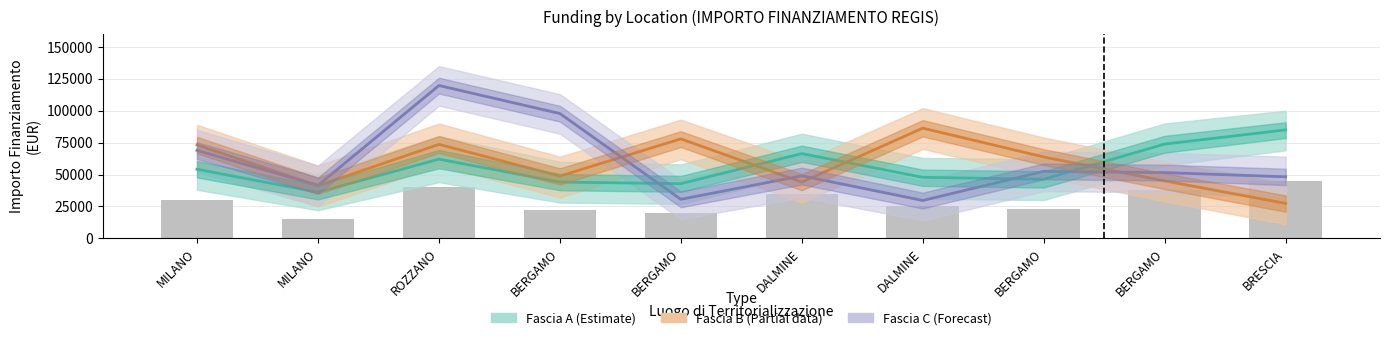

Reading left to right, transcribe all the data shown in this chart.

Fascia A: MILANO=54144.9	MILANO=36123.8	ROZZANO=62062.4	BERGAMO=44080.6	BERGAMO=42816.5	DALMINE=66393.6	DALMINE=47794.5	BERGAMO=46312.5	BERGAMO=73886.6	BRESCIA=84977.9
Fascia B: MILANO=73250.1	MILANO=41196.6	ROZZANO=73636.1	BERGAMO=48776.3	BERGAMO=77926.5	DALMINE=44036.1	DALMINE=86371.0	BERGAMO=63747.5	BERGAMO=44978.7	BRESCIA=27342.9
Fascia C: MILANO=68925.6	MILANO=41496.0	ROZZANO=119783.4	BERGAMO=97812.0	BERGAMO=30558.8	DALMINE=48957.9	DALMINE=29640.7	BERGAMO=52455.4	BERGAMO=51504.7	BRESCIA=48200.6